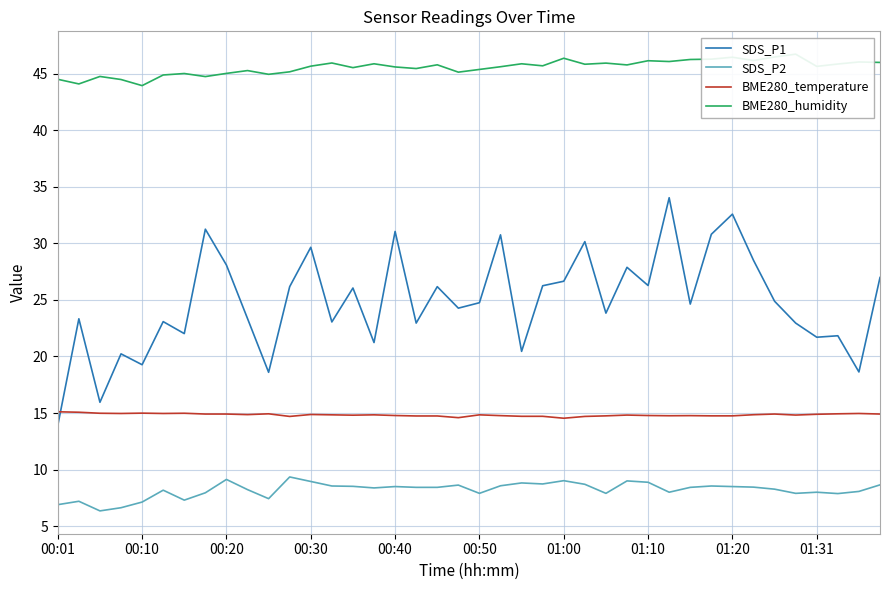

True or false: BME280_humidity has more than 0 points higher than both neighbors.

True